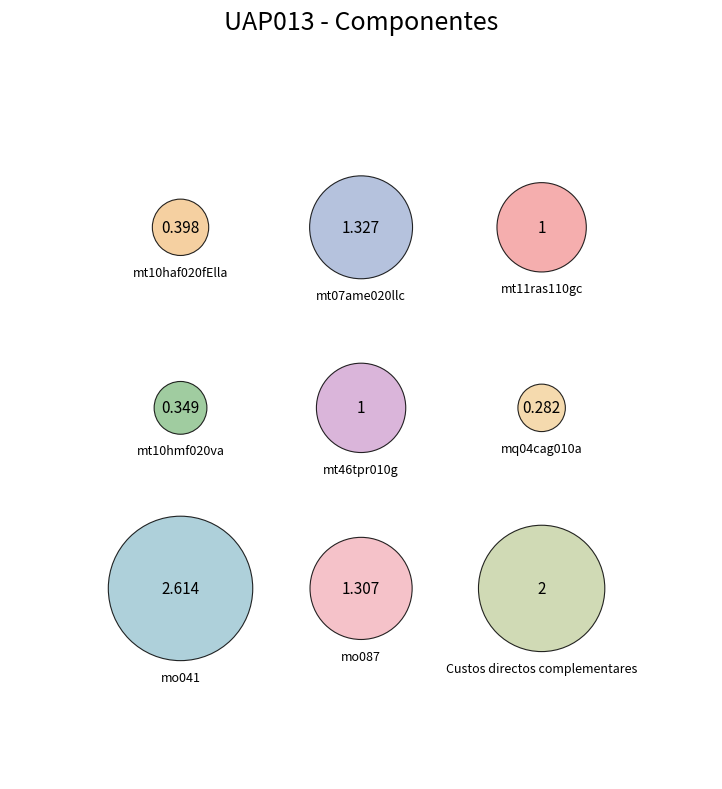

What is the ratio of the value at mo041 to the value at Custos directos complementares?

1.3